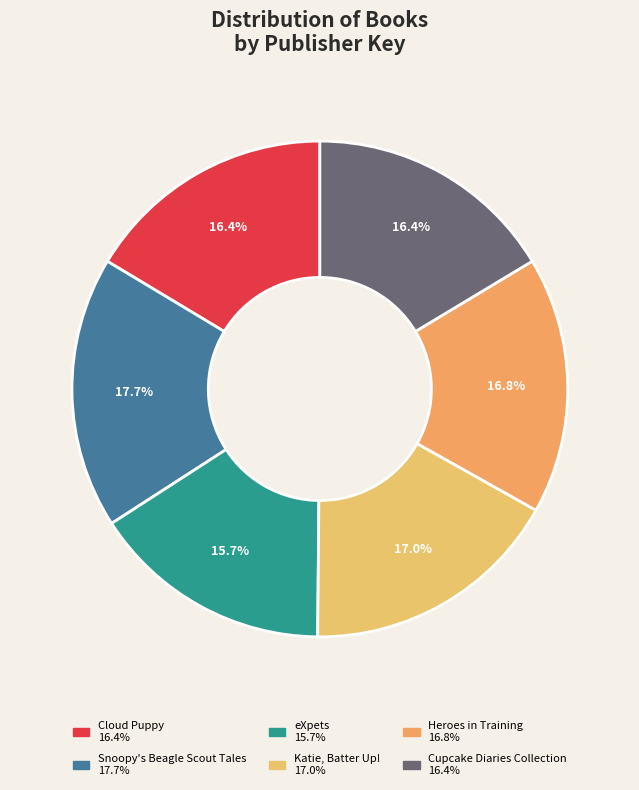

What is the ratio of the value at Cloud Puppy to the value at Cupcake Diaries Collection?

1.0